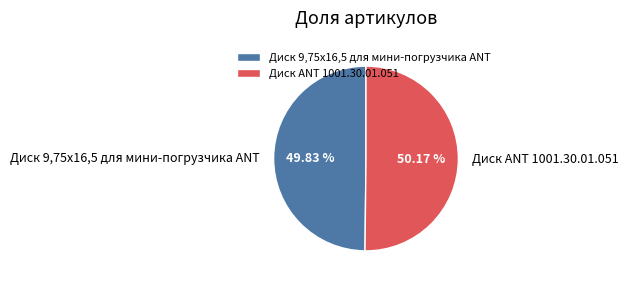

To the nearest percent, what percentage of the pie is Диск 9,75х16,5 для мини-погрузчика ANT?

50%